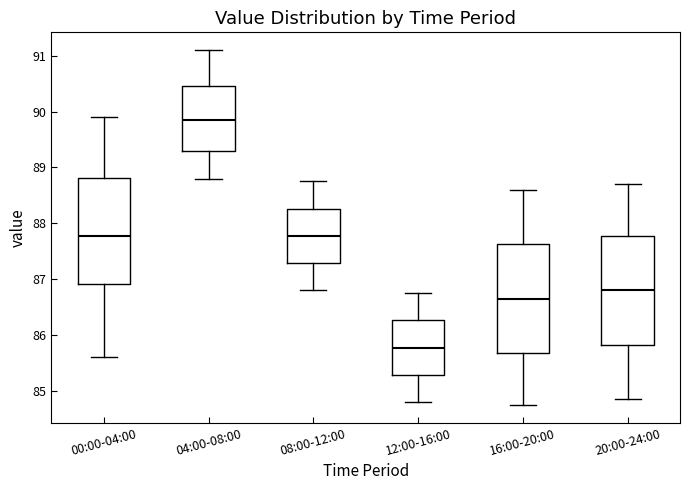

Where does the upper whisker of the box for 12:00-16:00 end on the y-axis? The values are not printed on the chart, so give them approximately, as read against the axis.

86.8